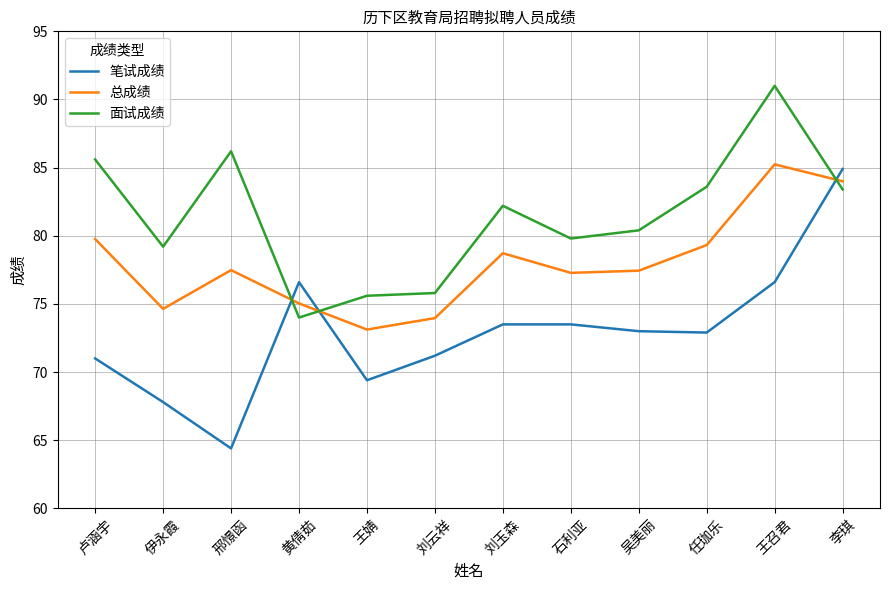

How many times do 笔试成绩 and 面试成绩 cross each other?

3